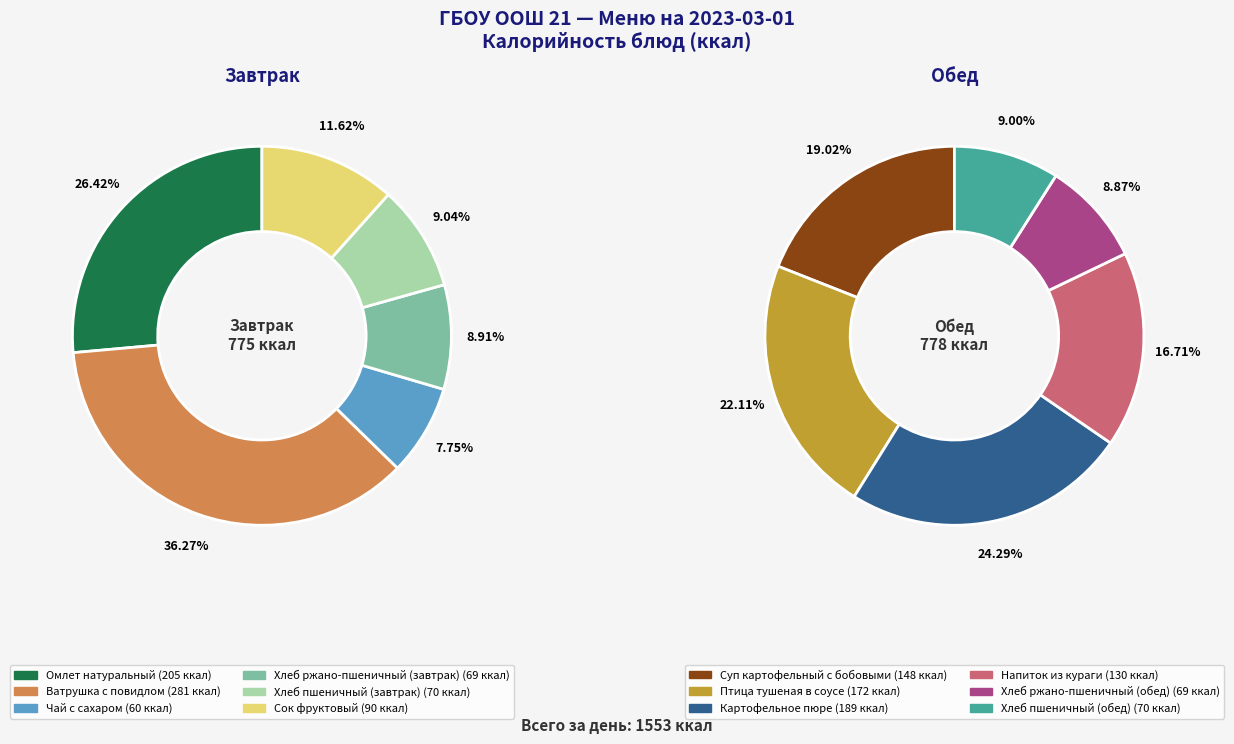

Which category has the biggest portion of the pie?

Ватрушка с повидлом